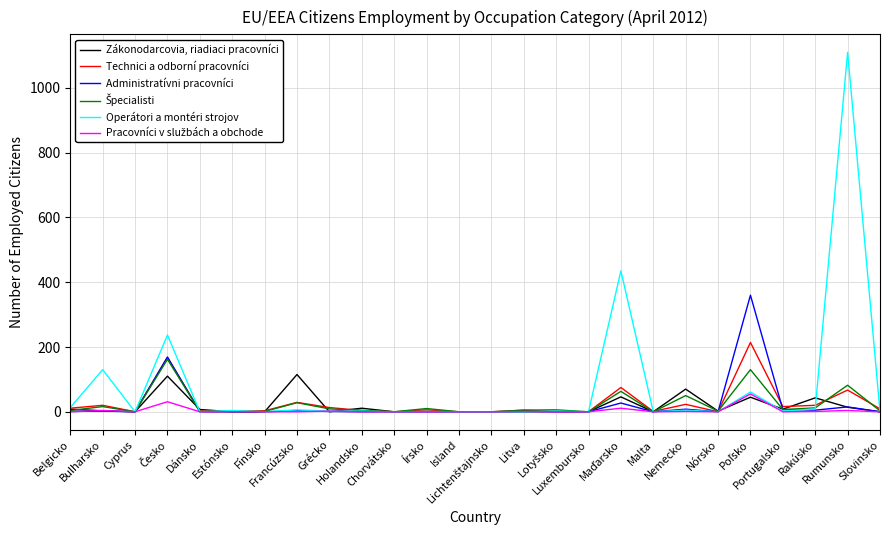

Which series has the largest total across all categories?

Operátori a montéri strojov